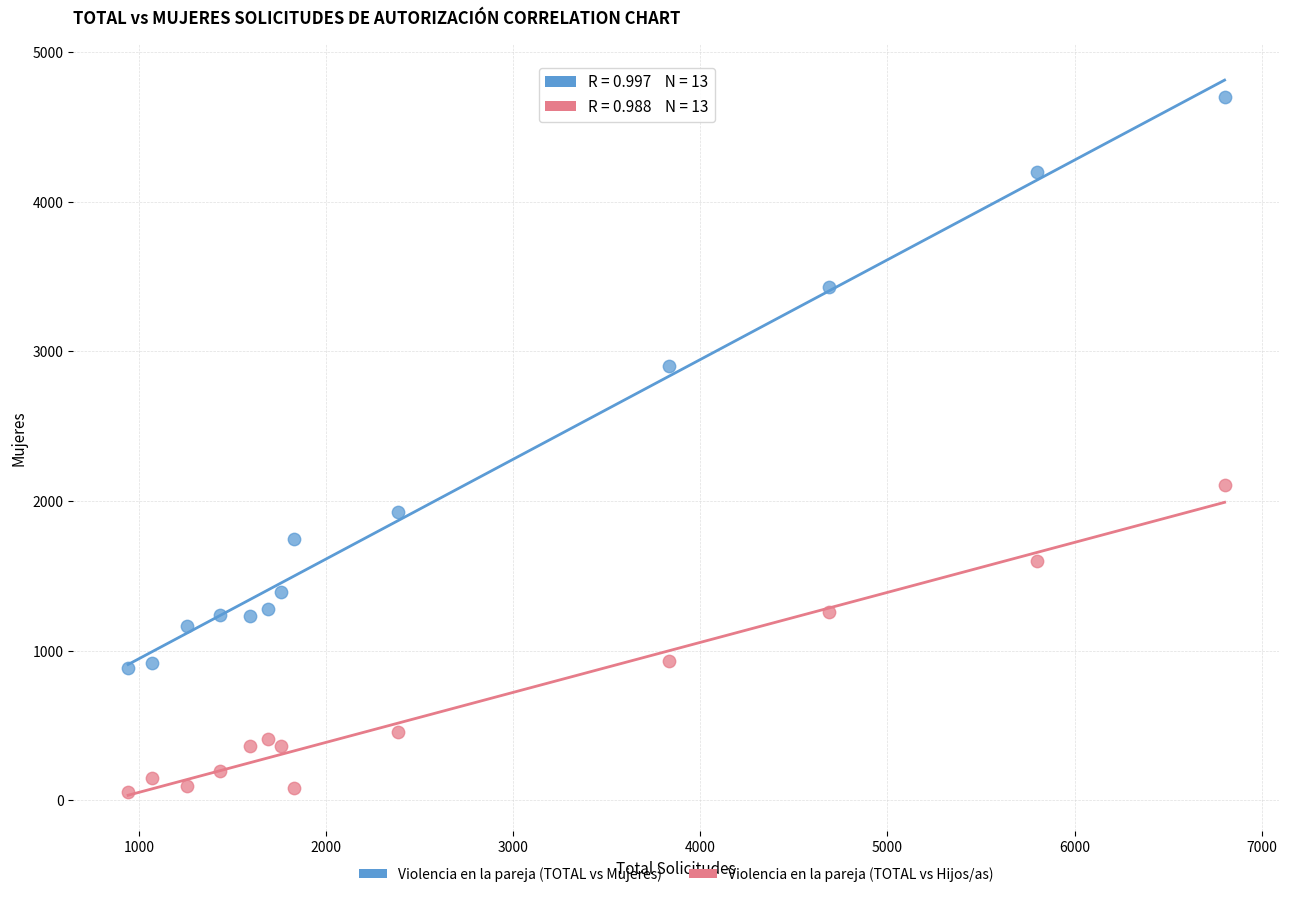

Which series reaches the minimum Y coordinate?

Violencia en la pareja (TOTAL vs Hijos/as)